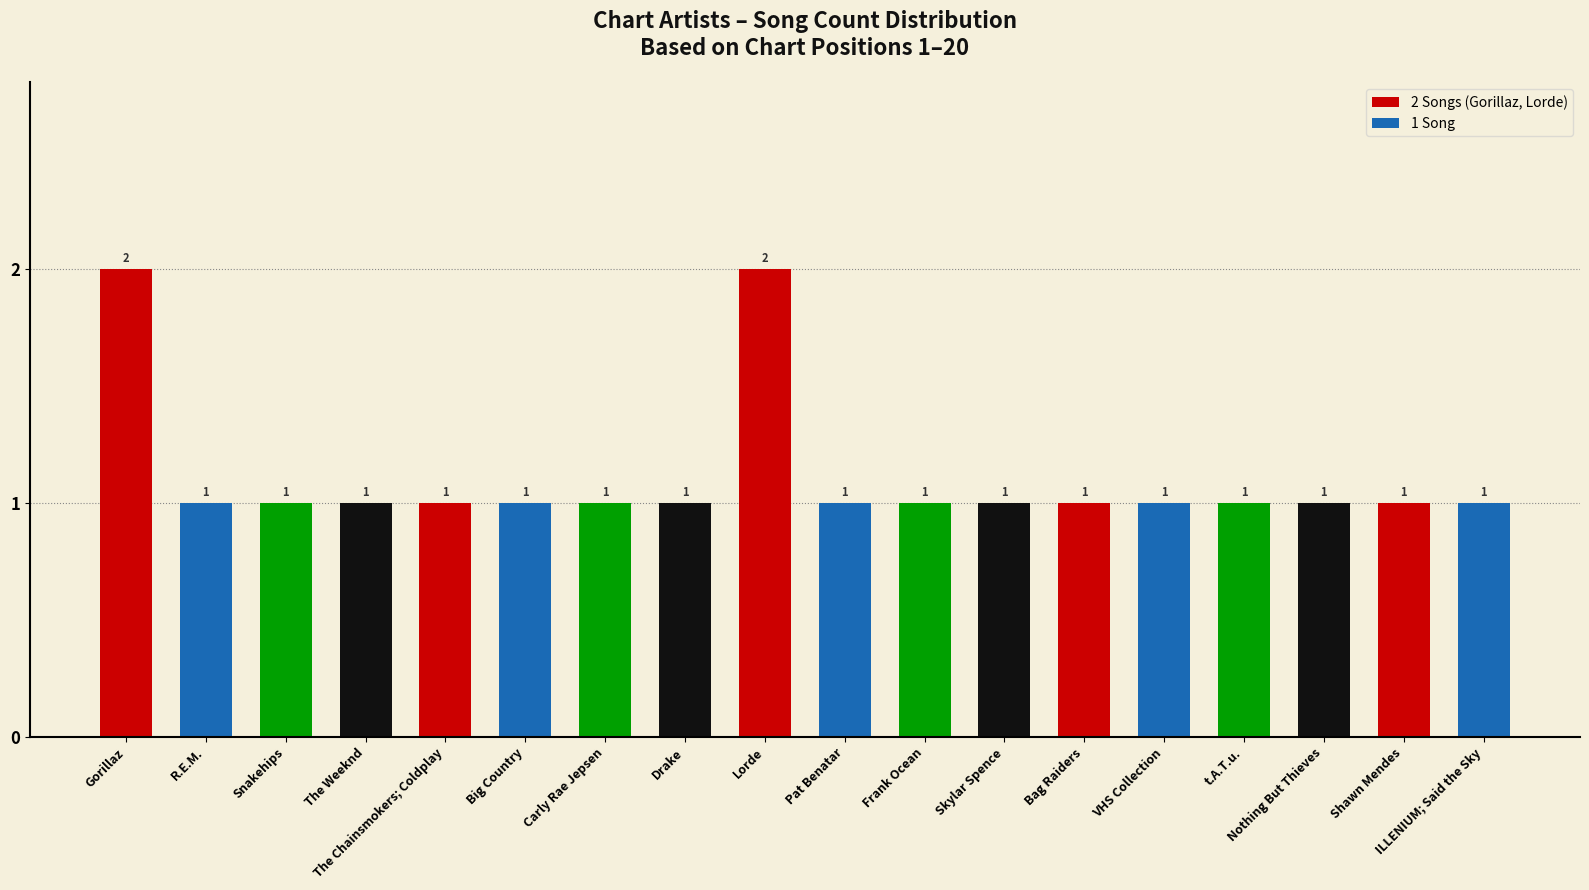

Which has a higher value, Shawn Mendes or Lorde?

Lorde